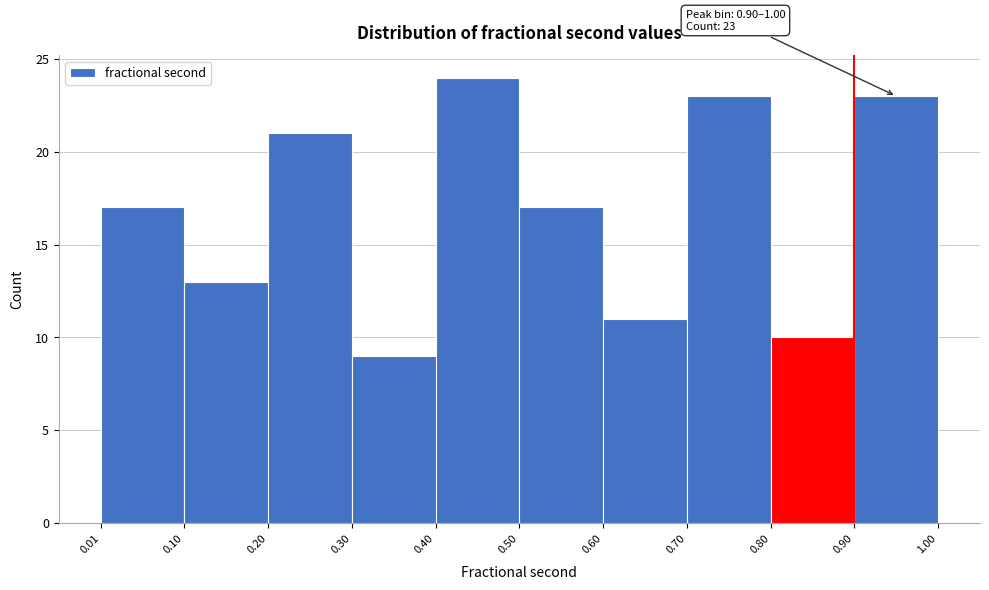

Over which range of the x-axis is the bar tallest?

0.40 to 0.50